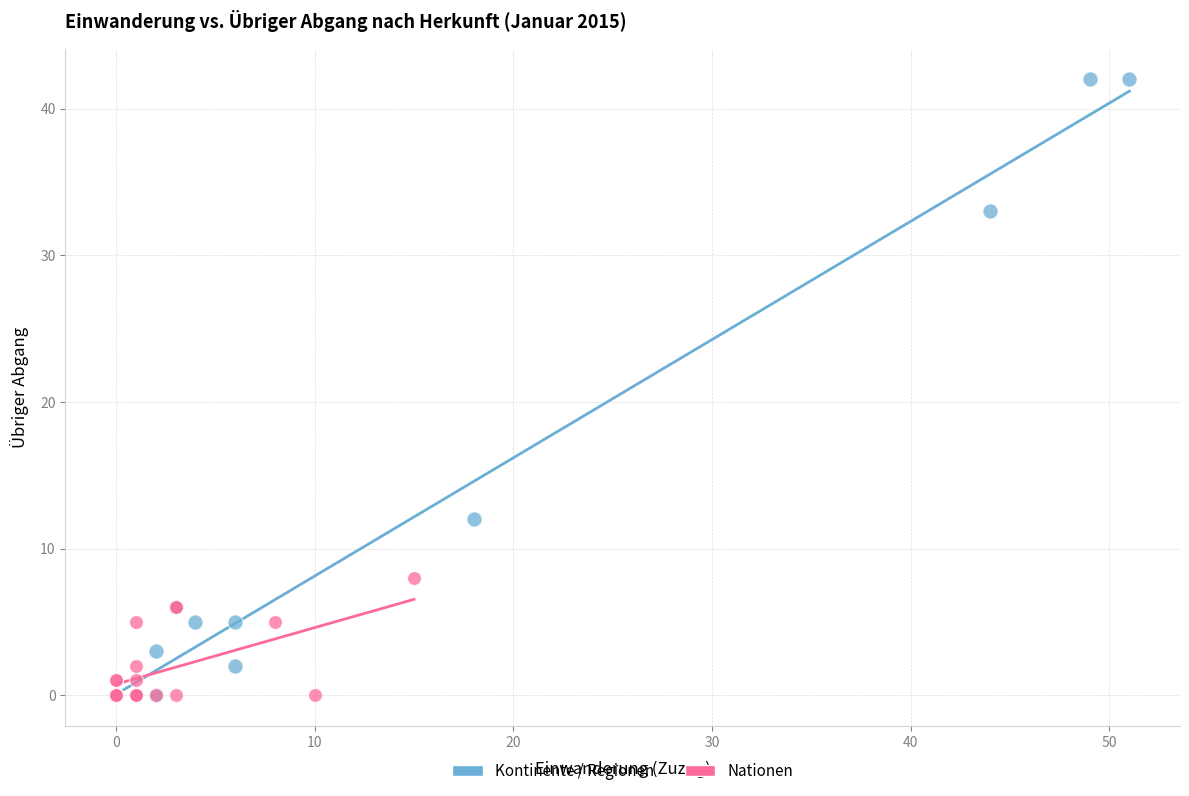

Which series has the widest spread of Y values?

Kontinente / Regionen